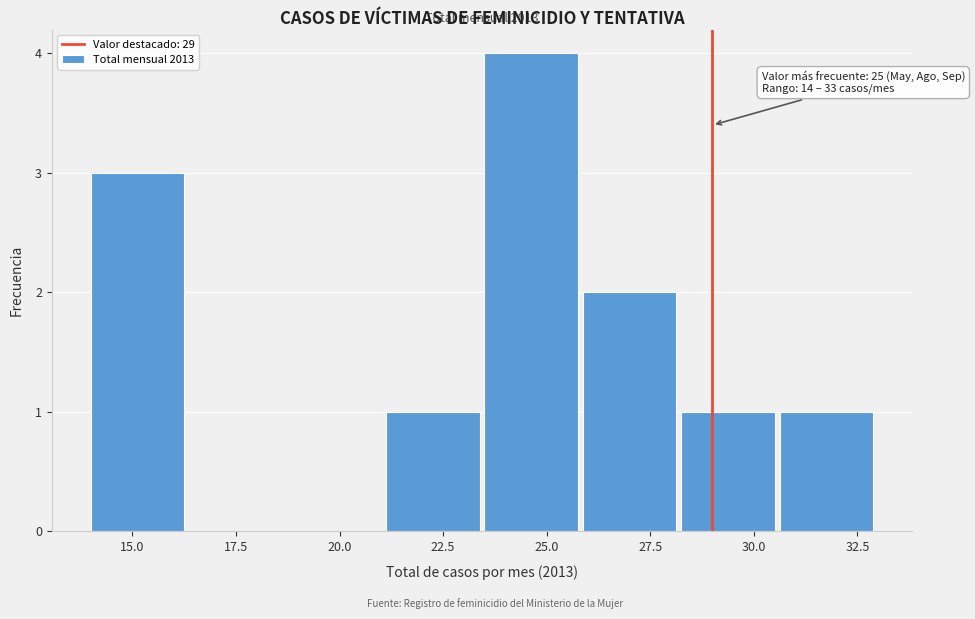

Over which range of the x-axis is the bar tallest?

23.5 to 26.0